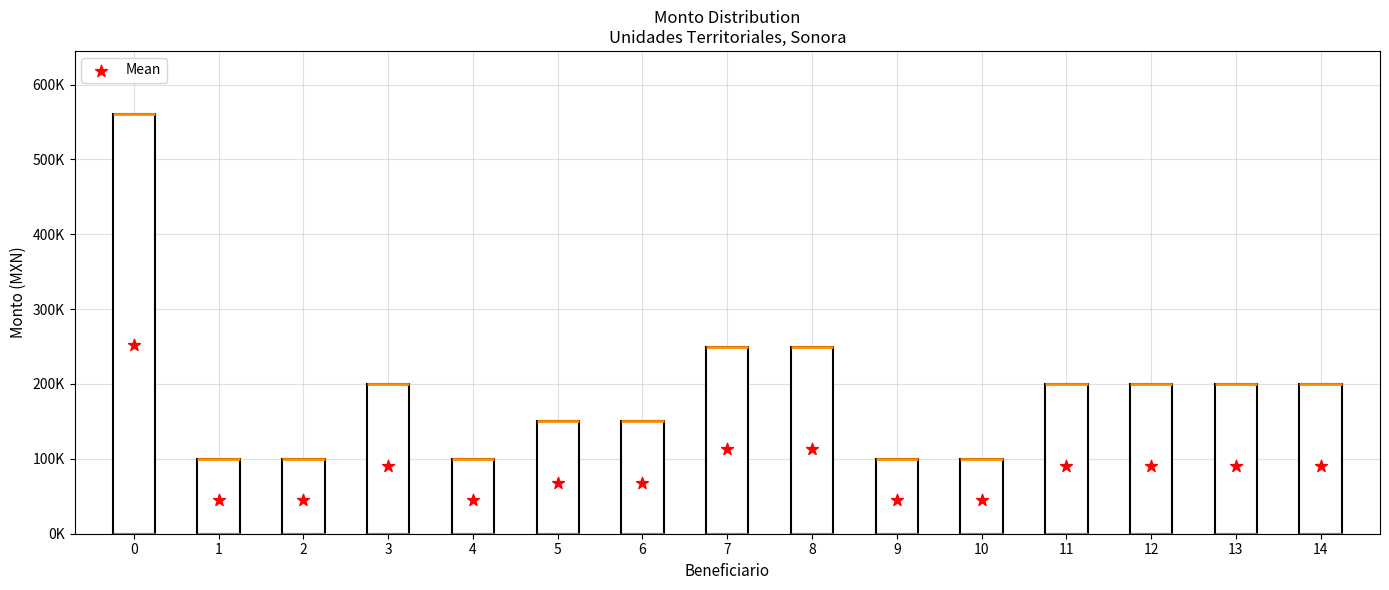

Which series reaches the maximum Y coordinate?

Monto